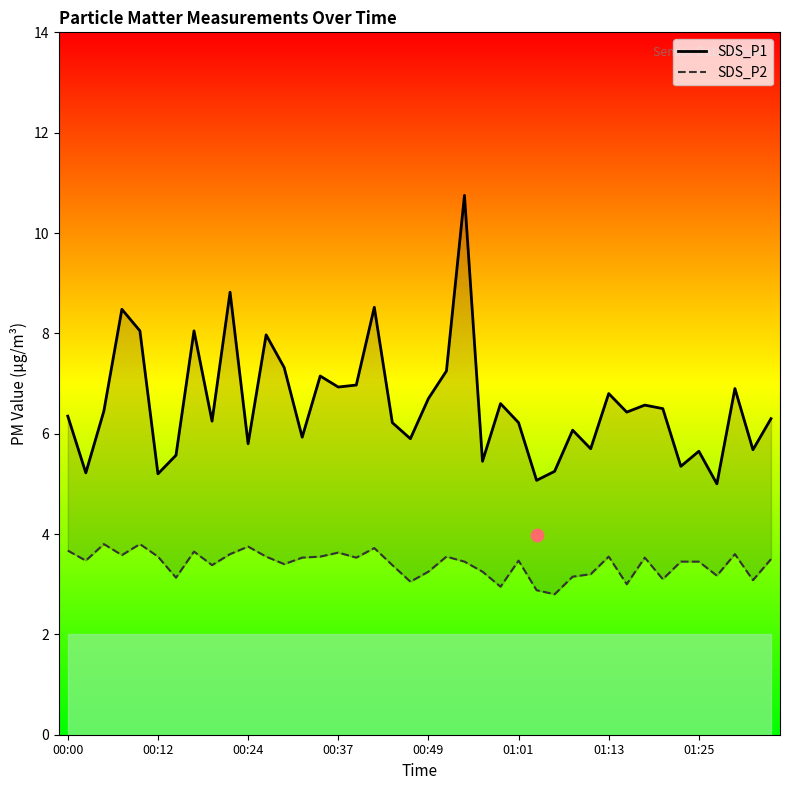

Which series reaches the maximum Y coordinate?

SDS_P1